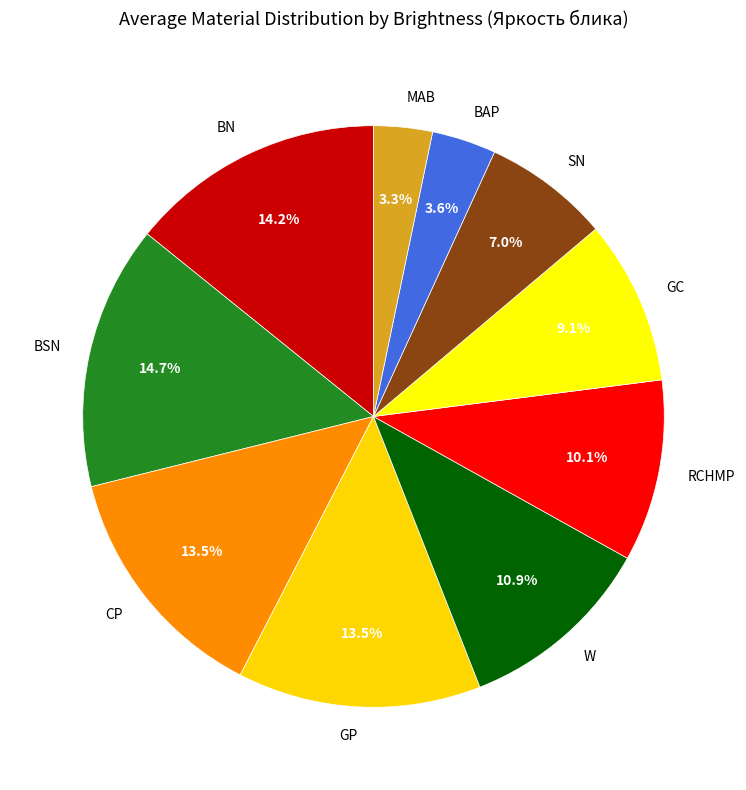

To the nearest percent, what is the difference between the largest and smallest slice percentages?

11%